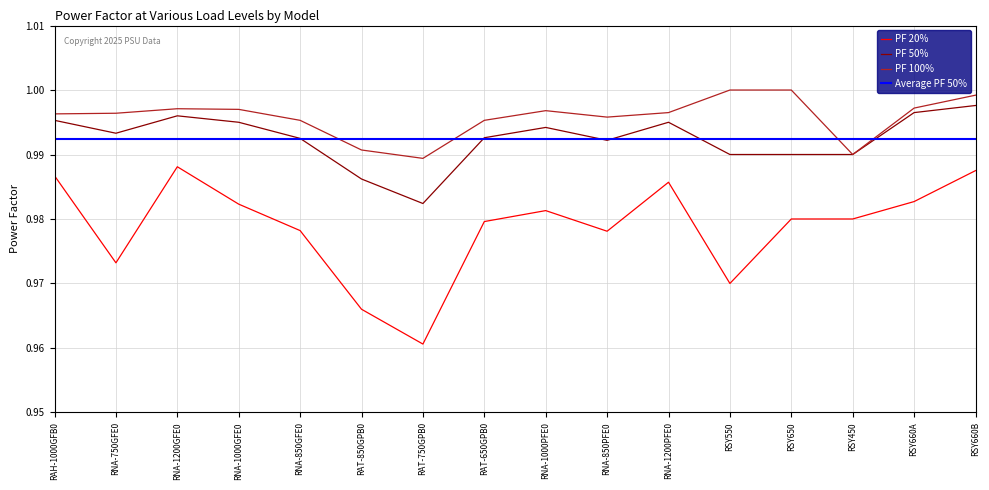

What is the average value of the PF 20% series?

1.0